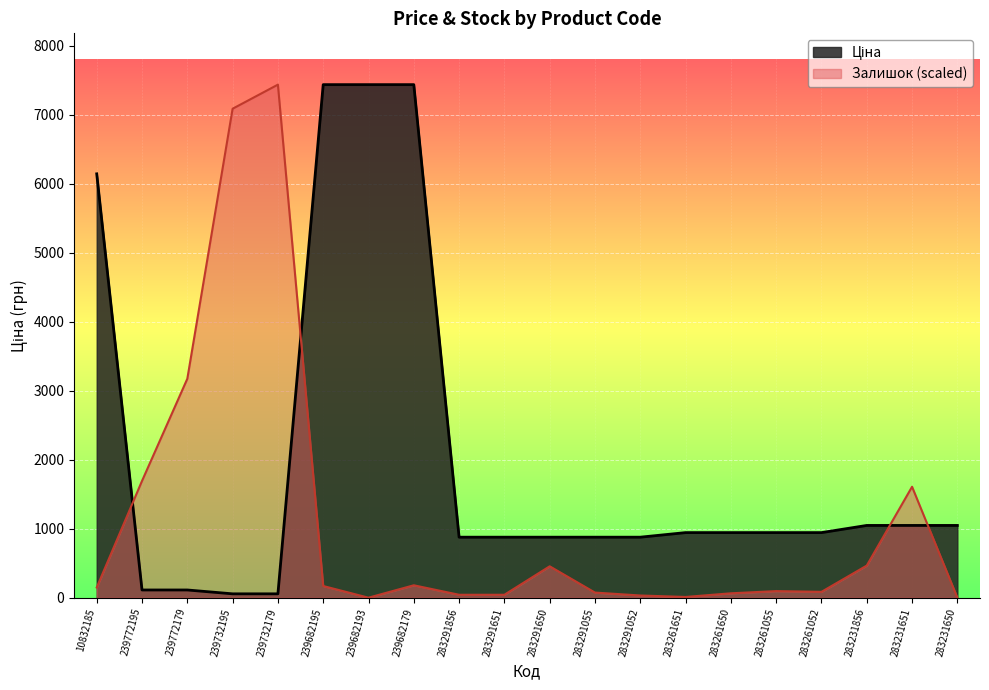

Which series has the largest range (max minus min)?

Залишок